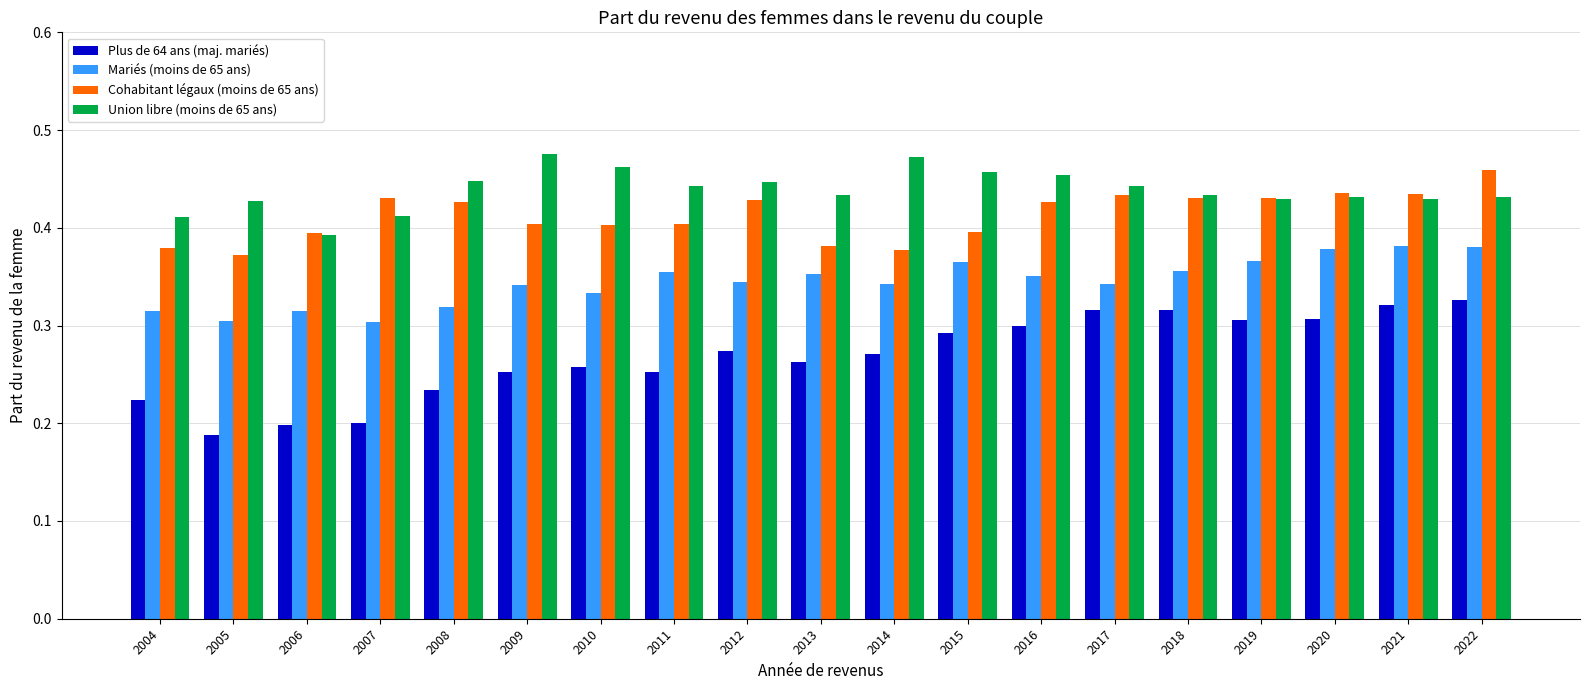

What is the sum of all Union libre (moins de 65 ans) values?

8.3